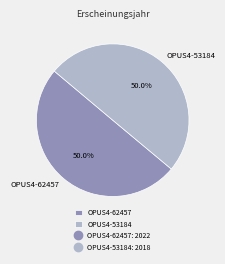

Approximately how many times larger is the value at OPUS4-53184 compared to OPUS4-62457?

1.0